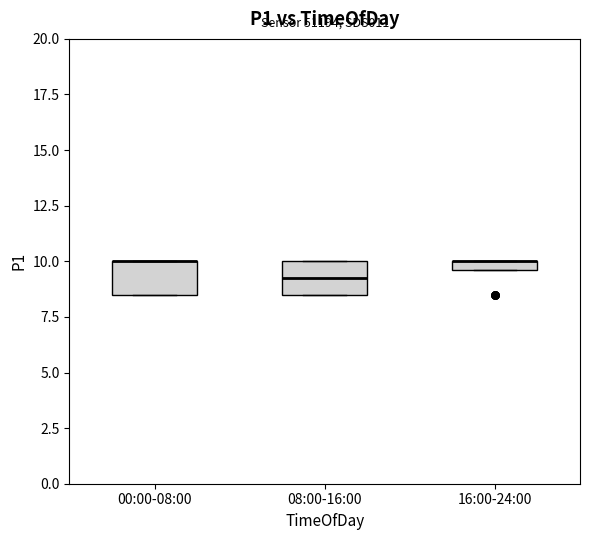

Where is the upper edge of the box for 16:00-24:00 on the y-axis? The values are not printed on the chart, so give them approximately, as read against the axis.

10.0